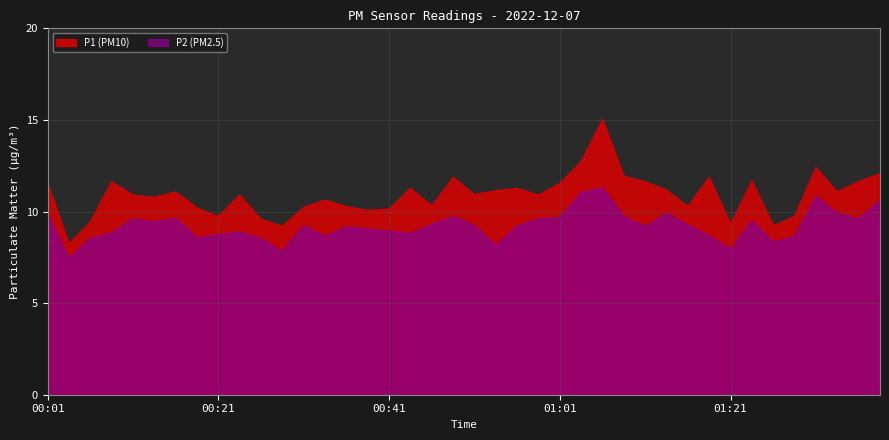

Which category has the highest value across all series?

01:06